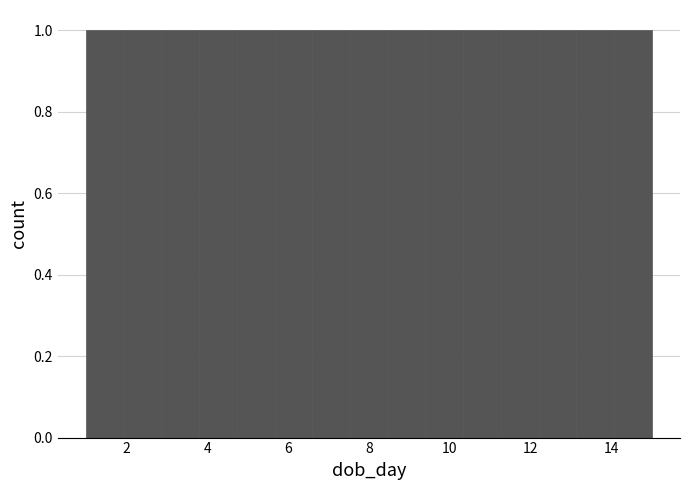

Reading left to right, list every bar in this chart as the range it spans on the x-axis followed by its height. Neither the bar edges nor the heights are printed on the chart, so give them approximately, as read against the axes.

1.0 to 2.0: 1
2.0 to 2.8: 1
2.8 to 3.8: 1
3.8 to 4.8: 1
4.8 to 5.6: 1
5.6 to 6.6: 1
6.6 to 7.6: 1
7.6 to 8.4: 1
8.4 to 9.4: 1
9.4 to 10.4: 1
10.4 to 11.2: 1
11.2 to 12.2: 1
12.2 to 13.2: 1
13.2 to 14.0: 1
14.0 to 15.0: 1